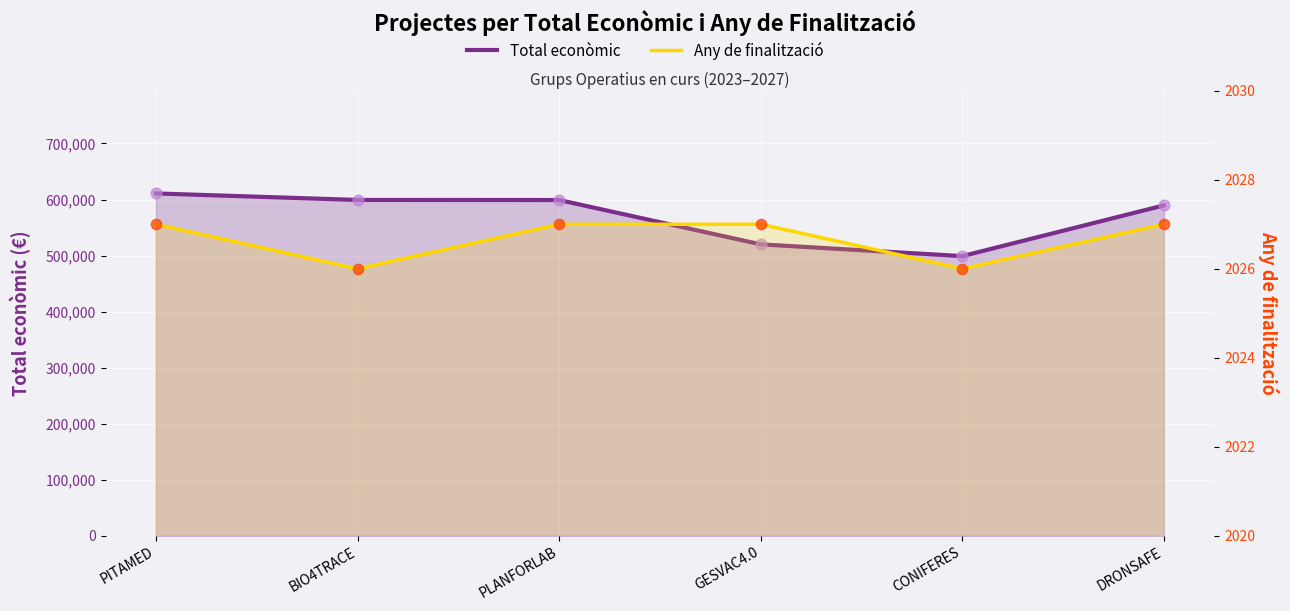

At how many categories does at least one series exceed 67577?

6